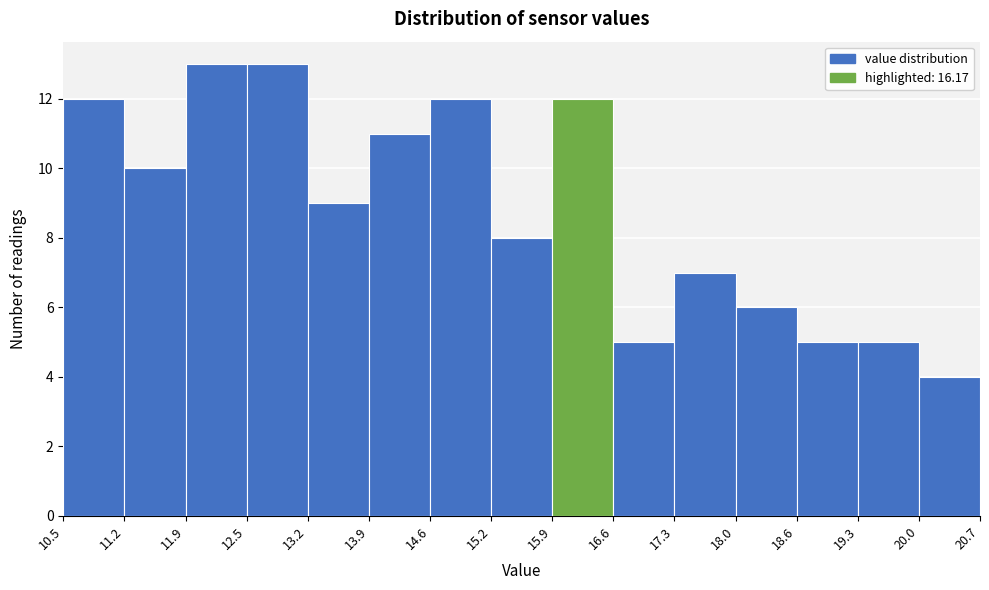

Reading left to right, list every bar in this chart as the range it spans on the x-axis followed by its height. The values are not printed on the chart, so give them approximately, as read against the axis.

10.5 to 11.2: 12
11.2 to 11.9: 10
11.9 to 12.5: 13
12.5 to 13.2: 13
13.2 to 13.9: 9
13.9 to 14.6: 11
14.6 to 15.2: 12
15.2 to 15.9: 8
15.9 to 16.6: 12
16.6 to 17.3: 5
17.3 to 18.0: 7
18.0 to 18.6: 6
18.6 to 19.3: 5
19.3 to 20.0: 5
20.0 to 20.7: 4